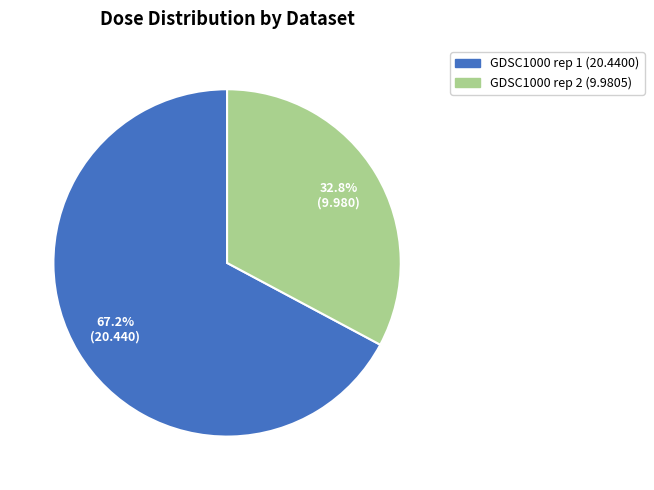

Which slice represents more than half of the pie?

GDSC1000 rep 1